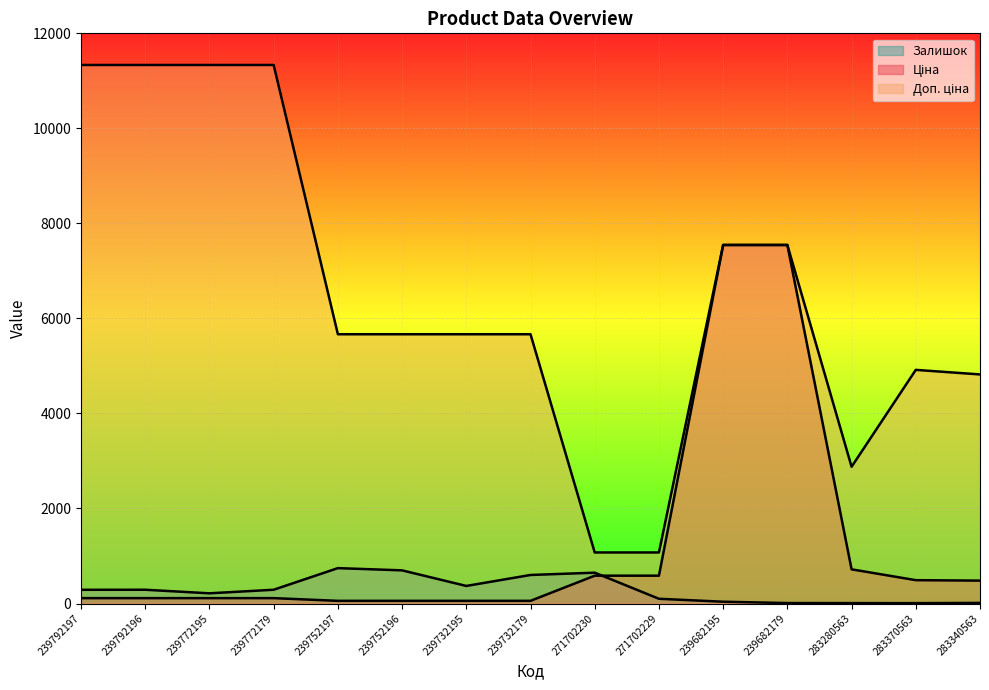

What is the average value of the Залишок series?

288.3